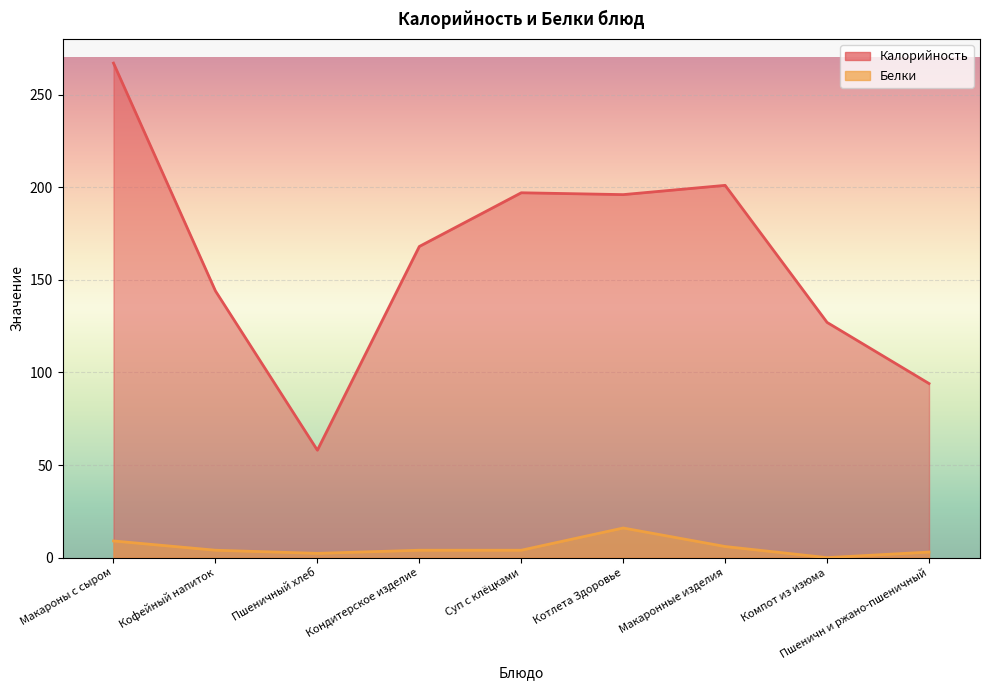

What is the label of the 8th point from the right?

Кофейный напиток